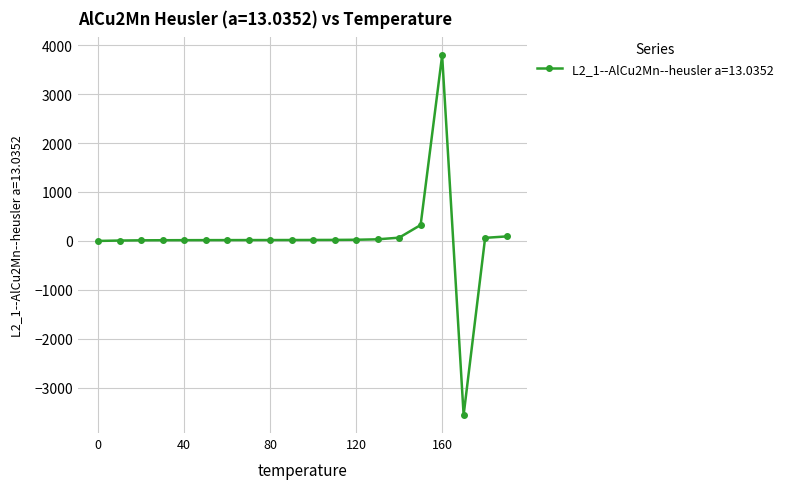

What is the minimum value shown in the chart?

-3557.6